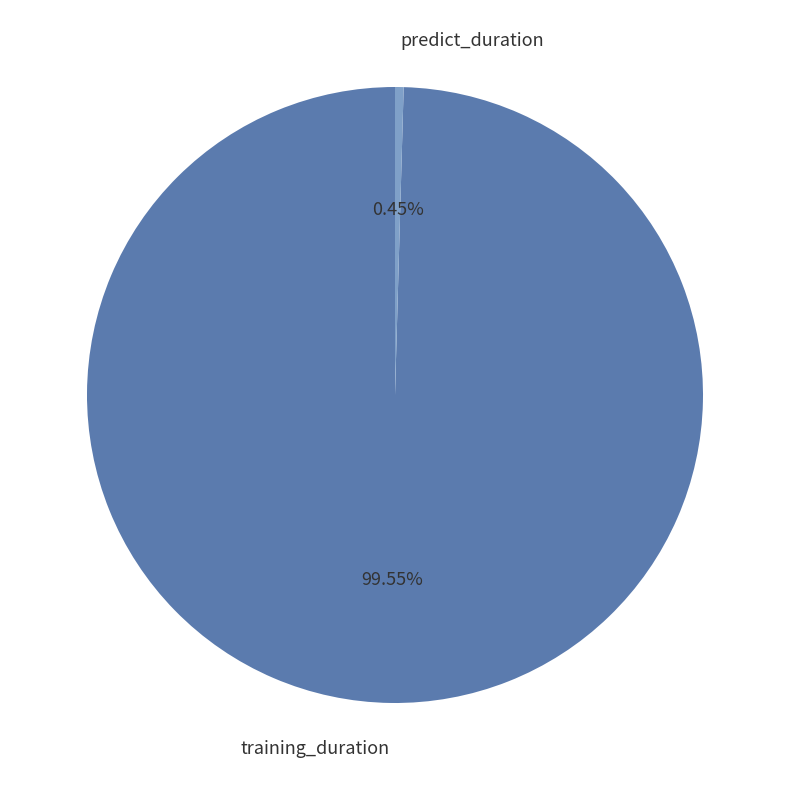

Which category has the biggest portion of the pie?

training_duration